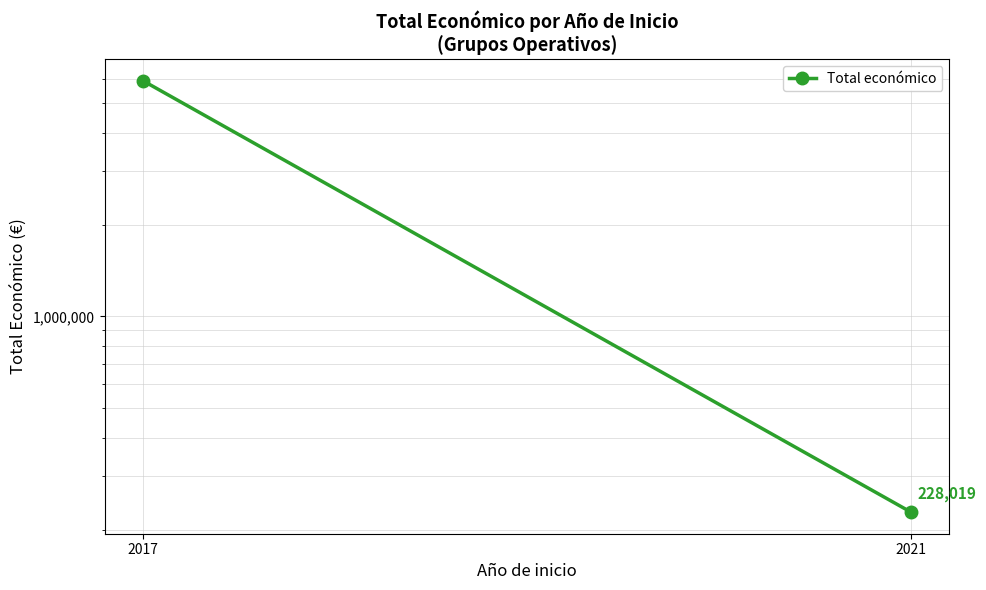

True or false: the data shows 9821996 at 2017.

False